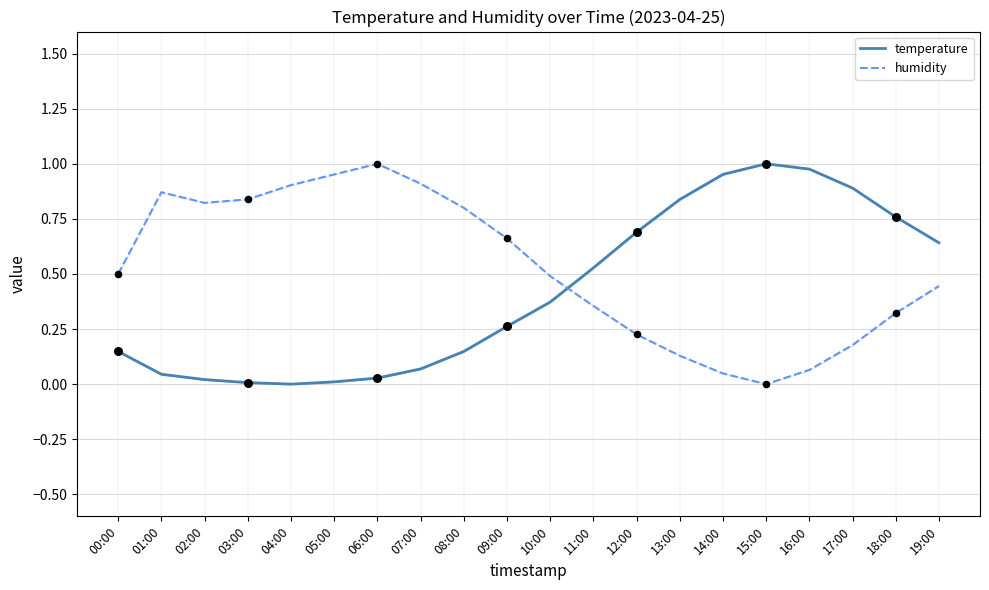

Which series contains the highest Y value?

temperature